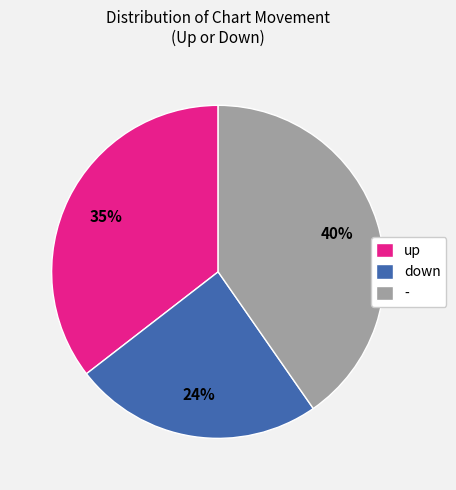

To the nearest percent, what percentage of the pie is up?

35%